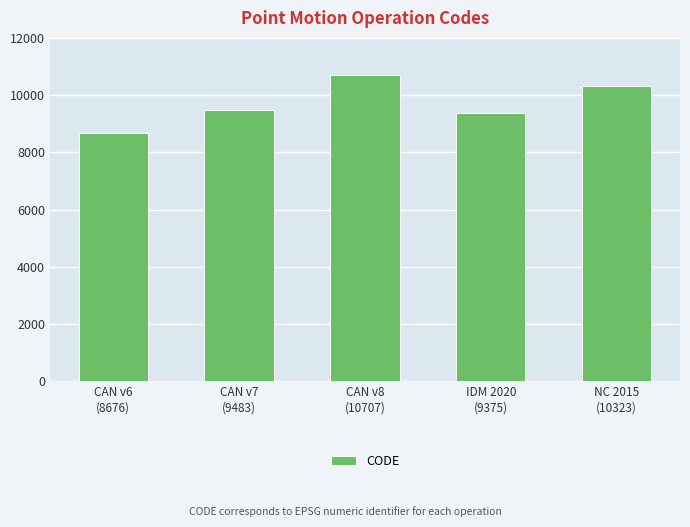

Rank the categories by value from lowest to highest.

CAN v6
(8676), IDM 2020
(9375), CAN v7
(9483), NC 2015
(10323), CAN v8
(10707)